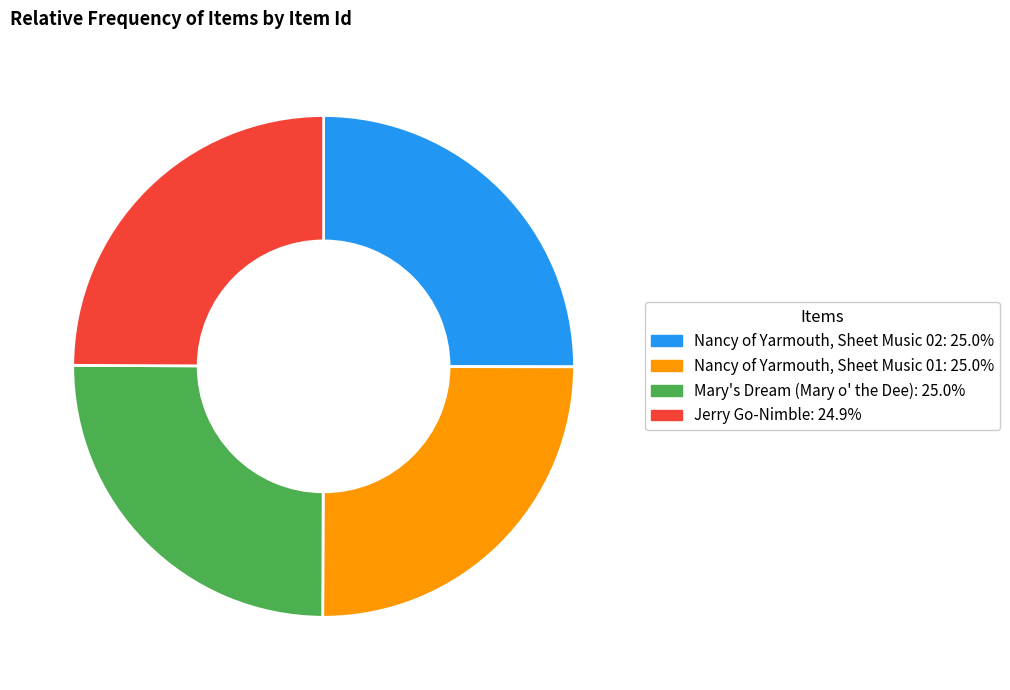

True or false: Nancy of Yarmouth, Sheet Music 01 accounts for 34% of the total.

False